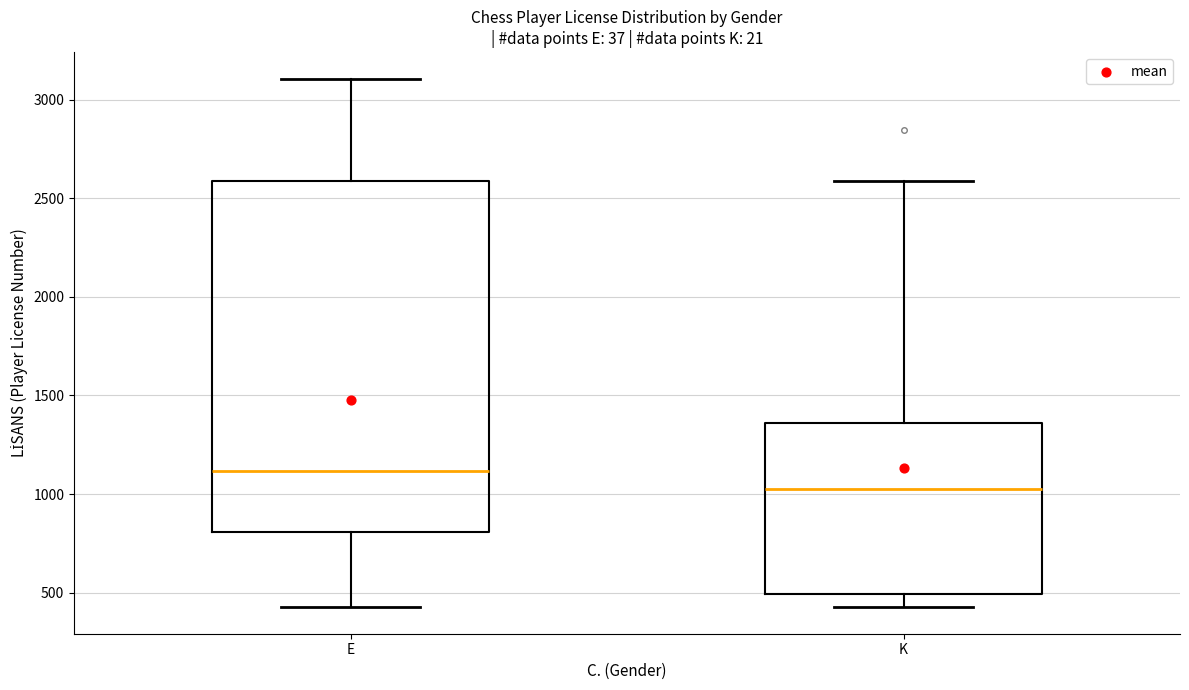

Which box's median line is the highest?

E